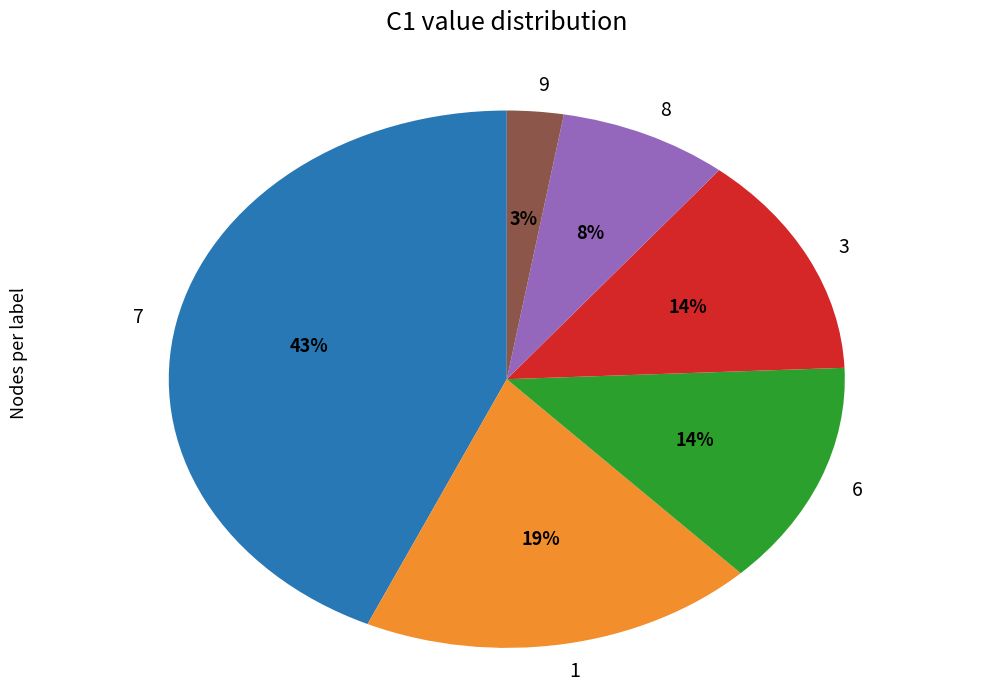

How many segments does this pie chart have?

6